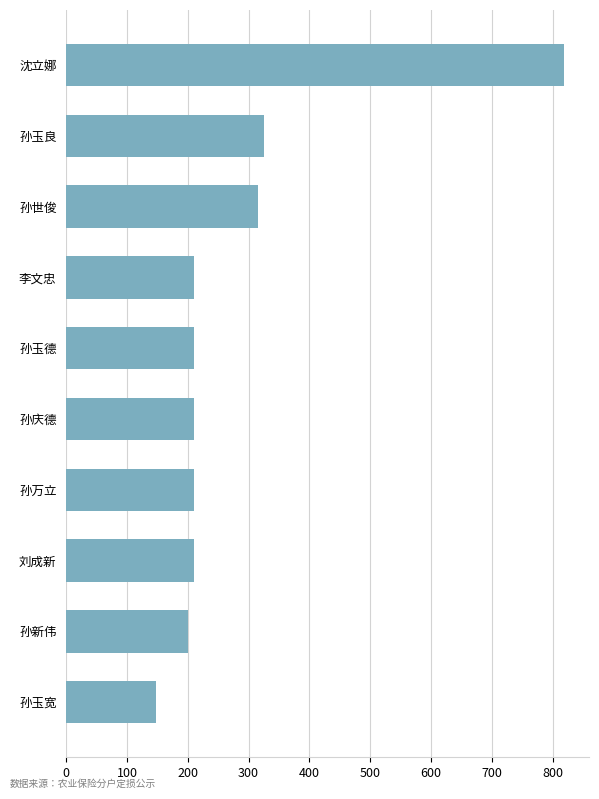

Reading bottom to top, extract all data points from this chart.

147.0	199.5	210.0	210.0	210.0	210.0	210.0	315.0	325.5	819.0